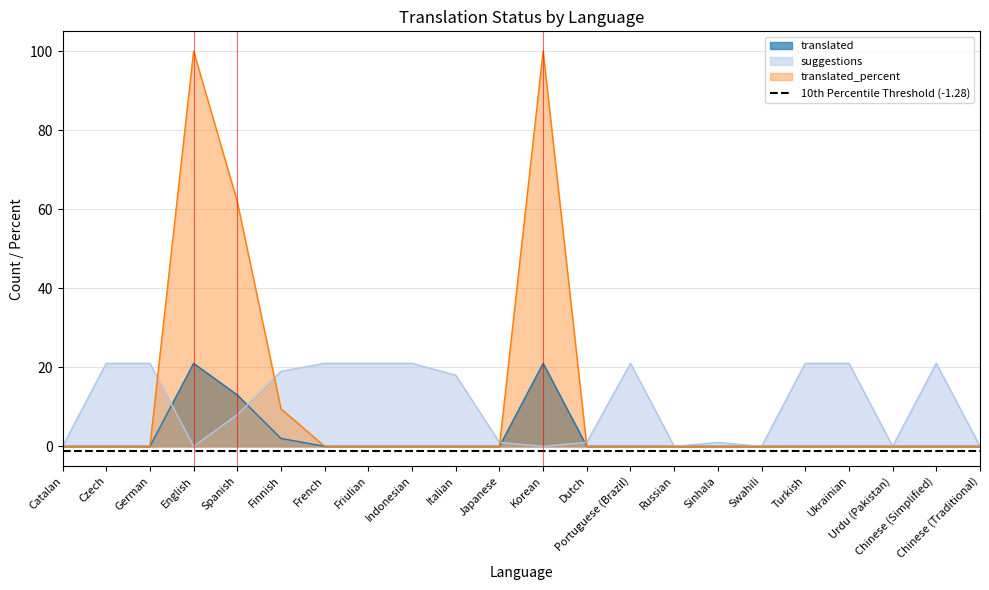

The translated series shows -10.6 at Catalan. True or false?

False